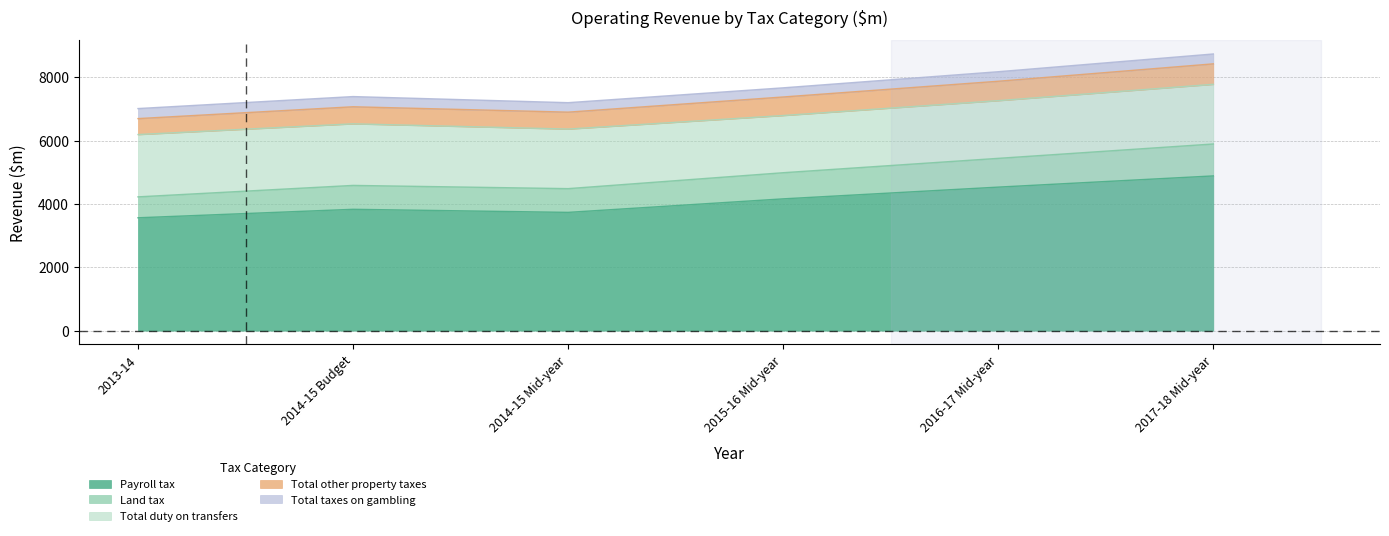

What are all the series names shown in the legend?

Payroll tax, Land tax, Total duty on transfers, Total other property taxes, Total taxes on gambling